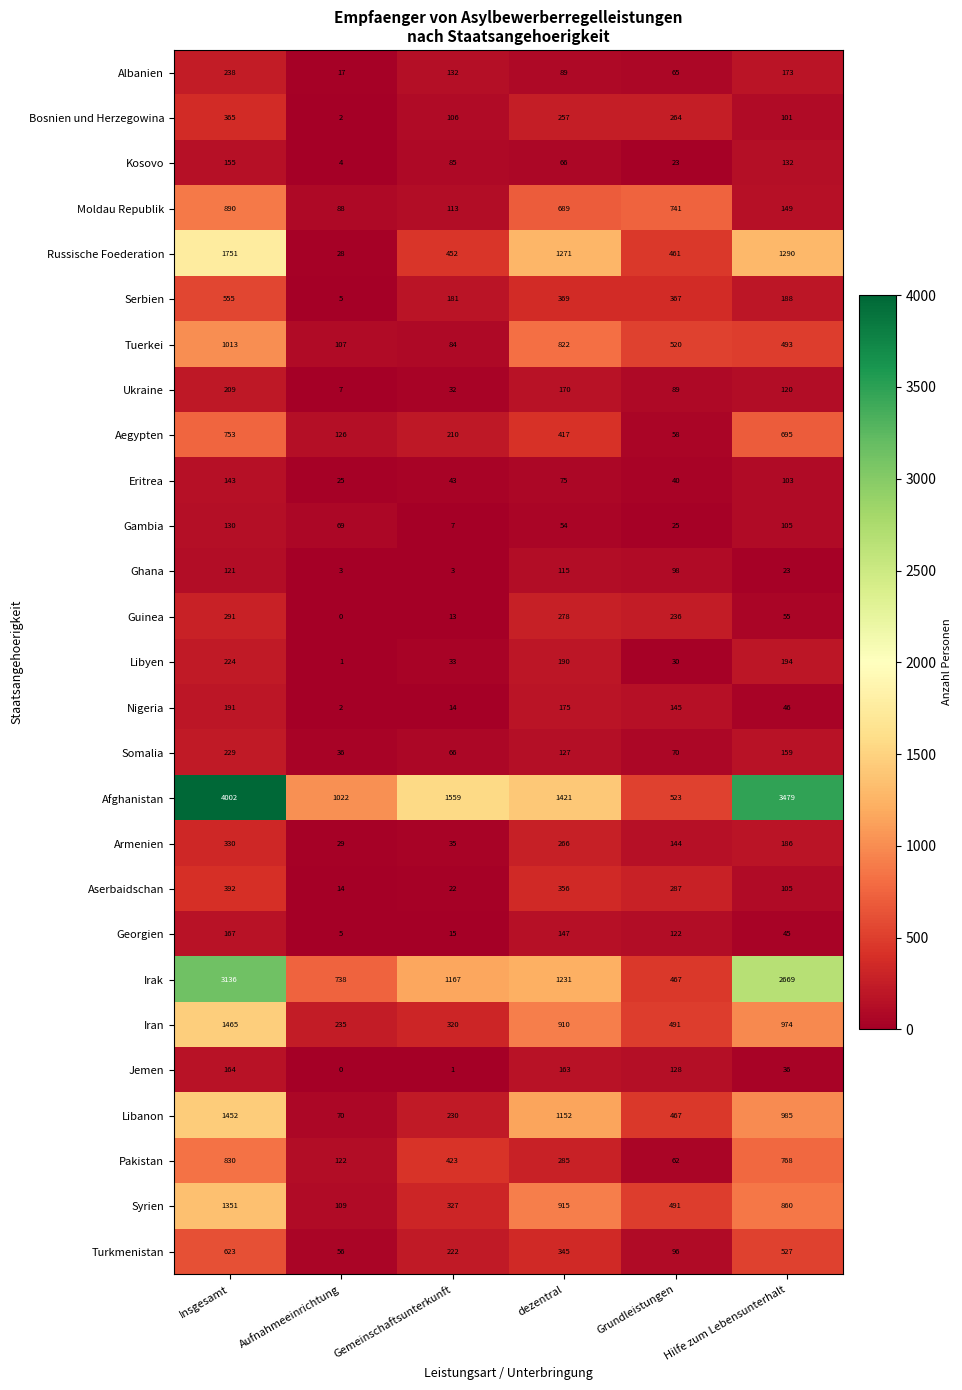

Which series has the largest range (max minus min)?

Afghanistan